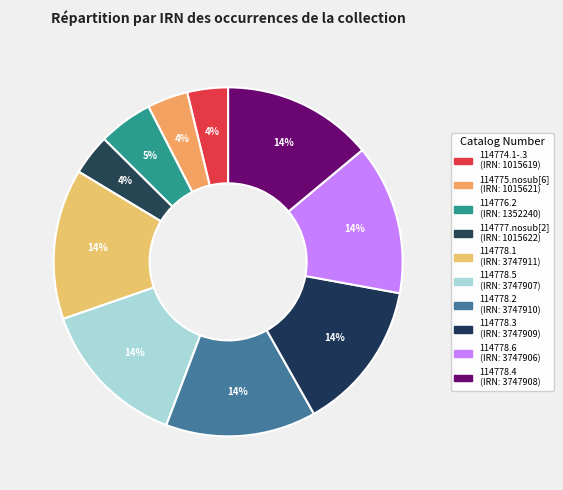

Count the number of slices in the pie.

10